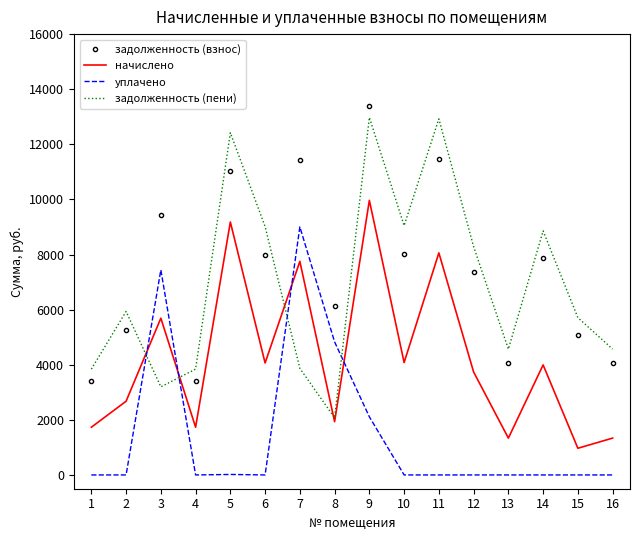

Is the value of задолженность (пени) at 12 greater than the value of начислено at 3?

Yes